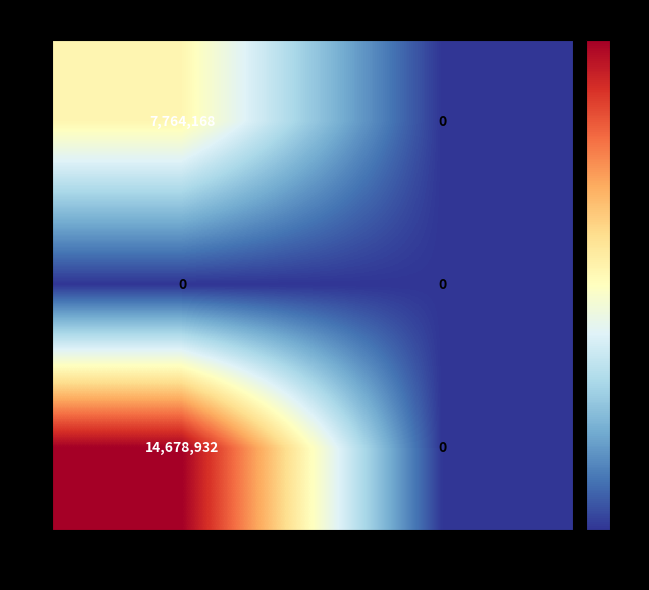

Reading right to left, list all the values displayed in this chart.

3: Gametime (ms)=0	Realtime (ms)=7764168
2: Gametime (ms)=0	Realtime (ms)=0
1: Gametime (ms)=0	Realtime (ms)=14678932